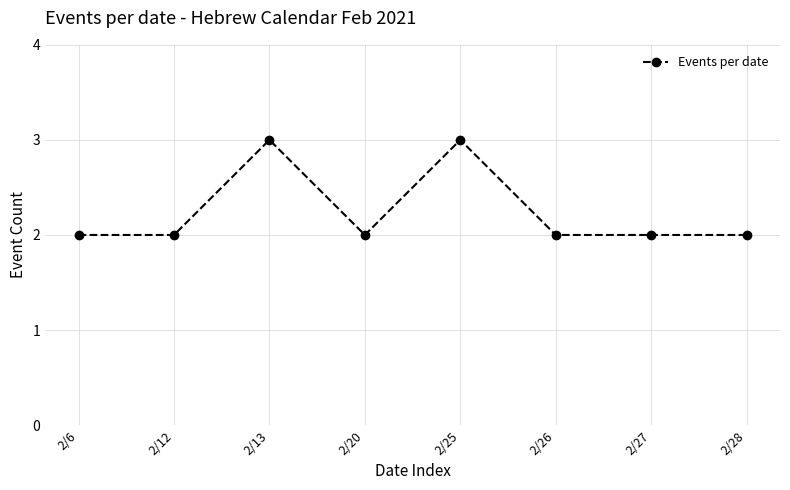

What is the change in value from 2/12 to 2/13?

+1